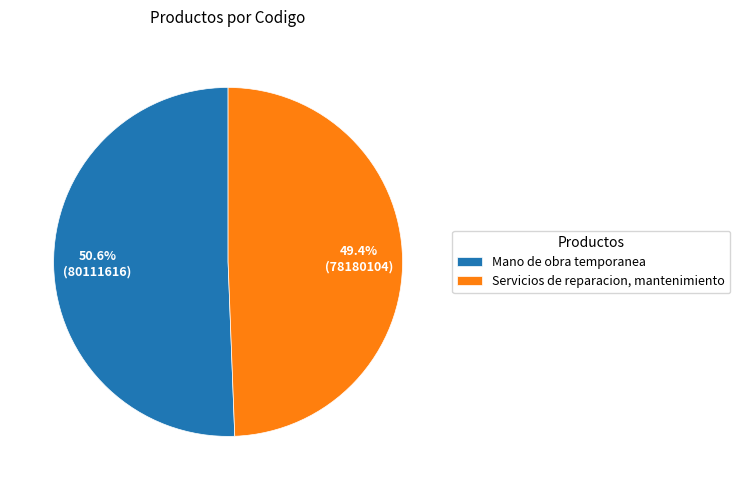

The Servicios de reparacion, mantenimiento slice represents 49% of the pie. True or false?

True